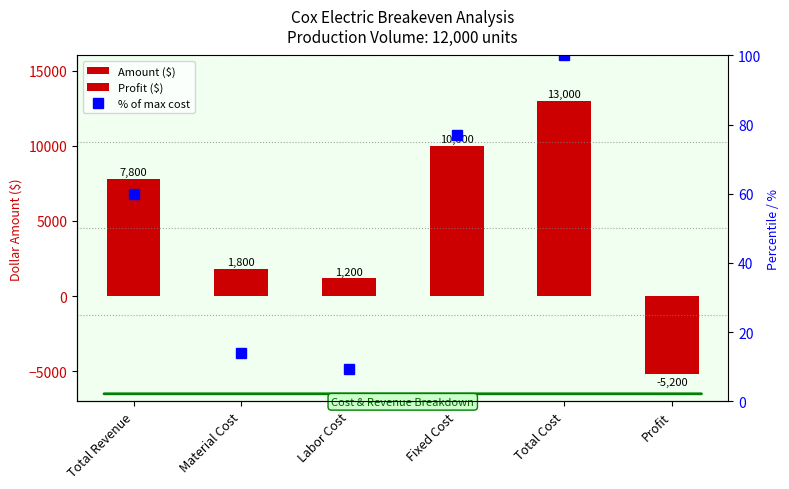

Which series has the largest range (max minus min)?

Amount ($)